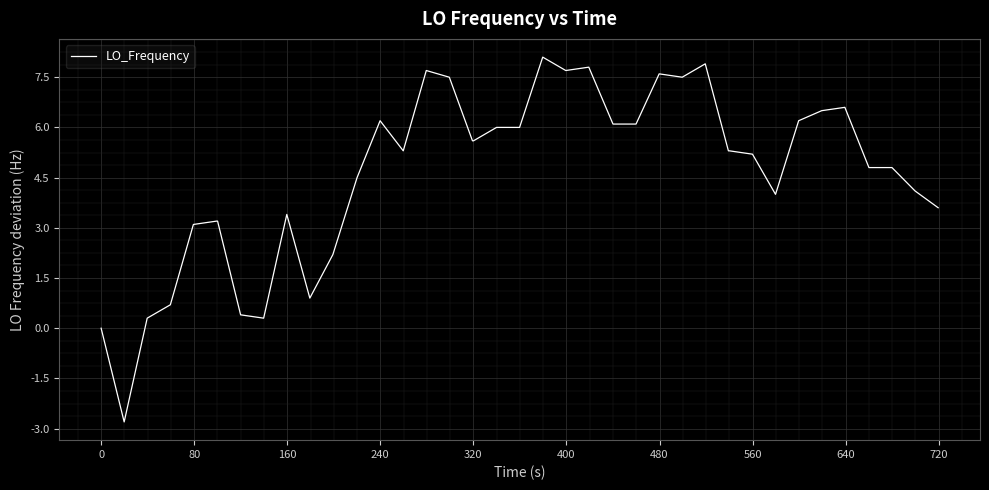

What is the difference between the maximum and minimum values?

10.9